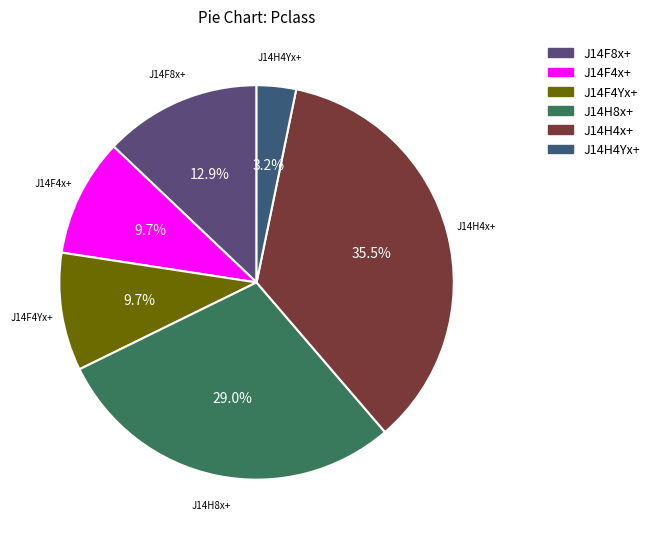

Is there any slice that represents more than half of the pie?

No